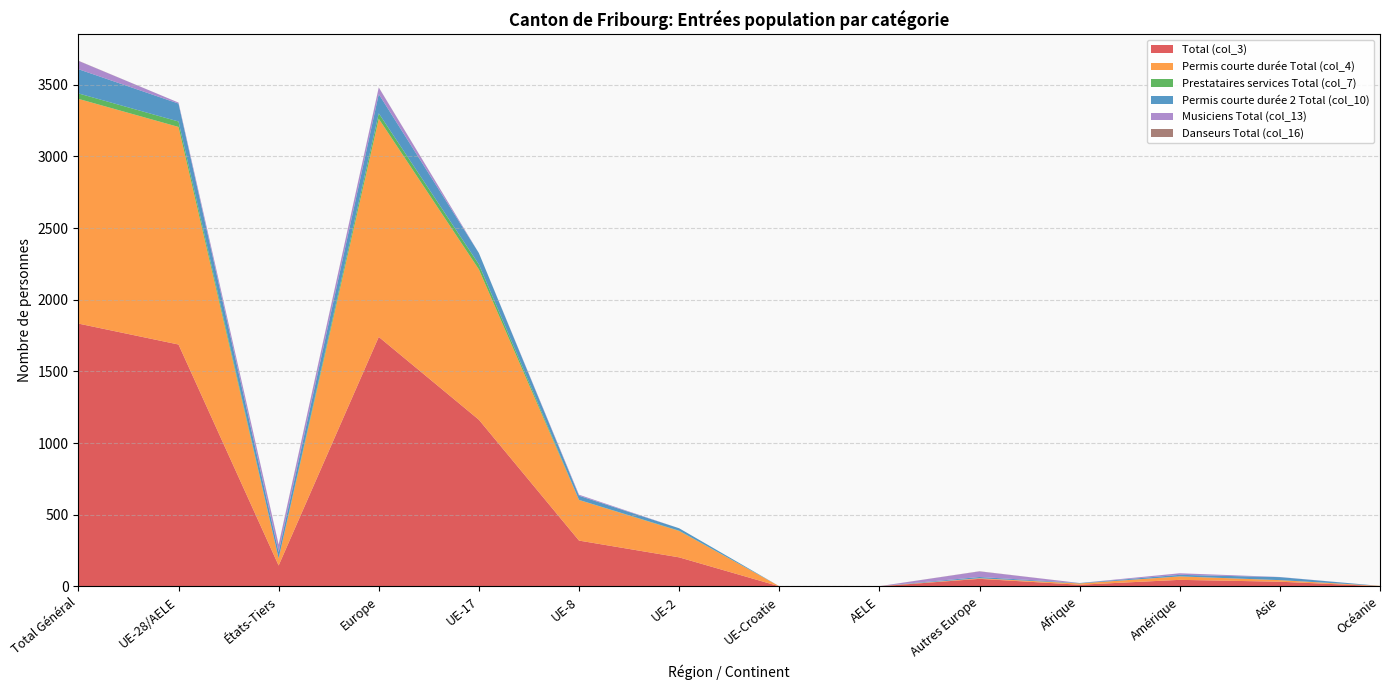

Reading left to right, what are all the values shown in this chart?

Total (col_3): Total Général=1834	UE-28/AELE=1688	États-Tiers=146	Europe=1741	UE-17=1163	UE-8=320	UE-2=203	UE-Croatie=1	AELE=1	Autres Europe=53	Afrique=12	Amérique=46	Asie=33	Océanie=2
Permis courte durée Total (col_4): Total Général=1568	UE-28/AELE=1518	États-Tiers=50	Europe=1522	UE-17=1049	UE-8=283	UE-2=184	UE-Croatie=1	AELE=1	Autres Europe=4	Afrique=9	Amérique=24	Asie=11	Océanie=2
Prestataires services Total (col_7): Total Général=38	UE-28/AELE=38	États-Tiers=0	Europe=38	UE-17=35	UE-8=1	UE-2=2	UE-Croatie=0	AELE=0	Autres Europe=0	Afrique=0	Amérique=0	Asie=0	Océanie=0
Permis courte durée 2 Total (col_10): Total Général=169	UE-28/AELE=125	États-Tiers=44	Europe=134	UE-17=79	UE-8=29	UE-2=17	UE-Croatie=0	AELE=0	Autres Europe=9	Afrique=3	Amérique=11	Asie=21	Océanie=0
Musiciens Total (col_13): Total Général=58	UE-28/AELE=7	États-Tiers=51	Europe=46	UE-17=0	UE-8=7	UE-2=0	UE-Croatie=0	AELE=0	Autres Europe=39	Afrique=0	Amérique=11	Asie=1	Océanie=0
Danseurs Total (col_16): Total Général=1	UE-28/AELE=0	États-Tiers=1	Europe=1	UE-17=0	UE-8=0	UE-2=0	UE-Croatie=0	AELE=0	Autres Europe=1	Afrique=0	Amérique=0	Asie=0	Océanie=0